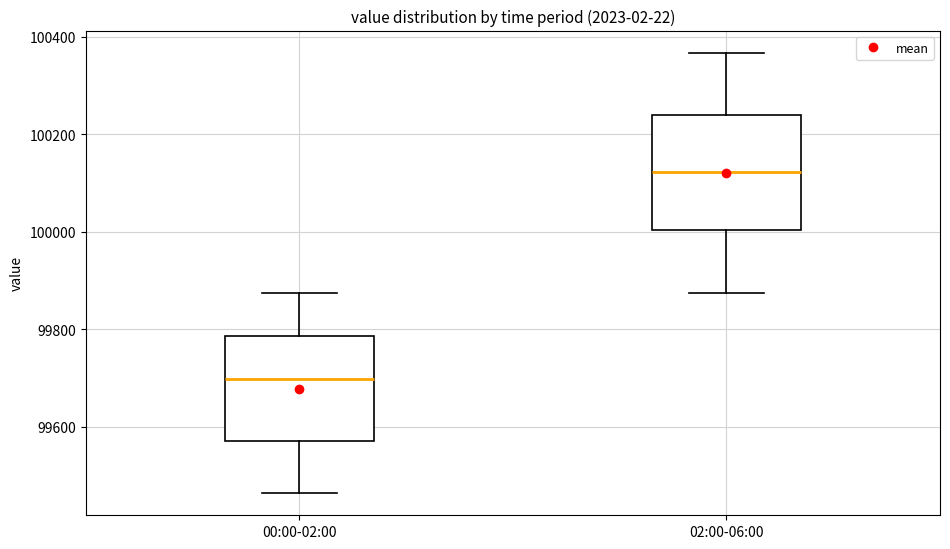

Reading left to right, transcribe this box plot: for each box, give where its median line is, the range the box spans, and where its two whiskers end, as read against the y-axis. The values are not printed on the chart, so give them approximately, as read against the axis.

00:00-02:00: median 99700, box 99580 to 99780, whiskers 99460 to 99880
02:00-06:00: median 100120, box 100000 to 100240, whiskers 99880 to 100360